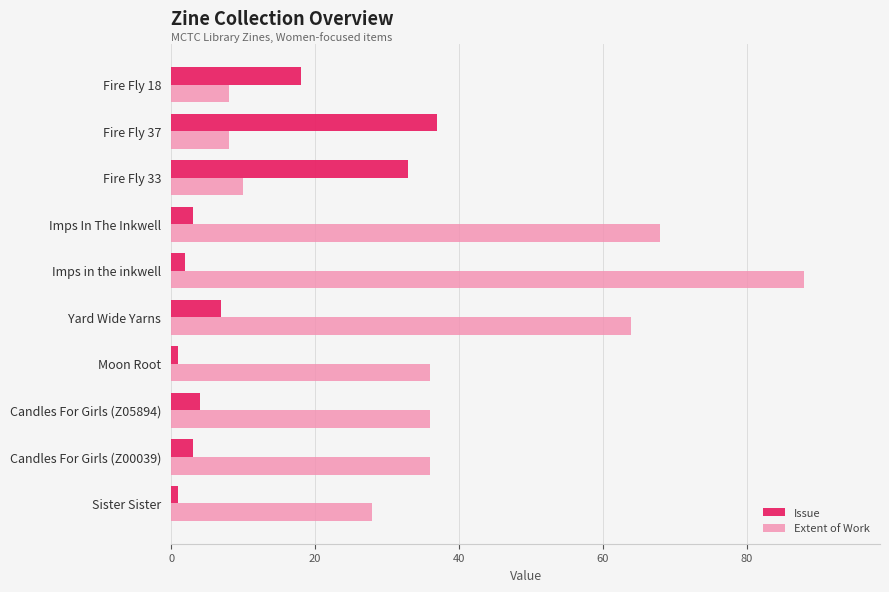

At which category is the sum across all series the highest?

Imps in the inkwell